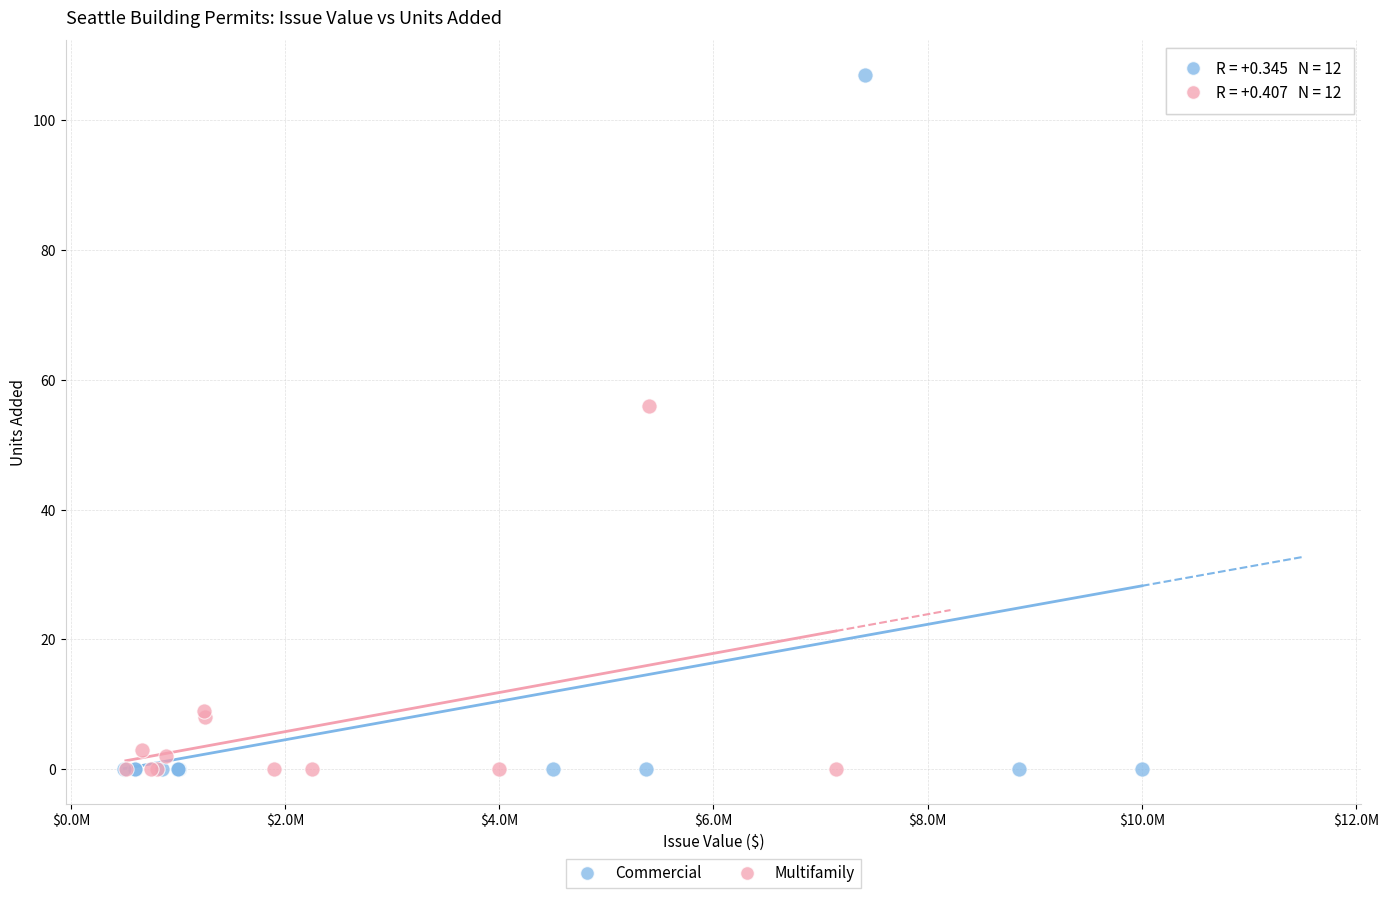

Which series reaches the maximum Y coordinate?

Commercial